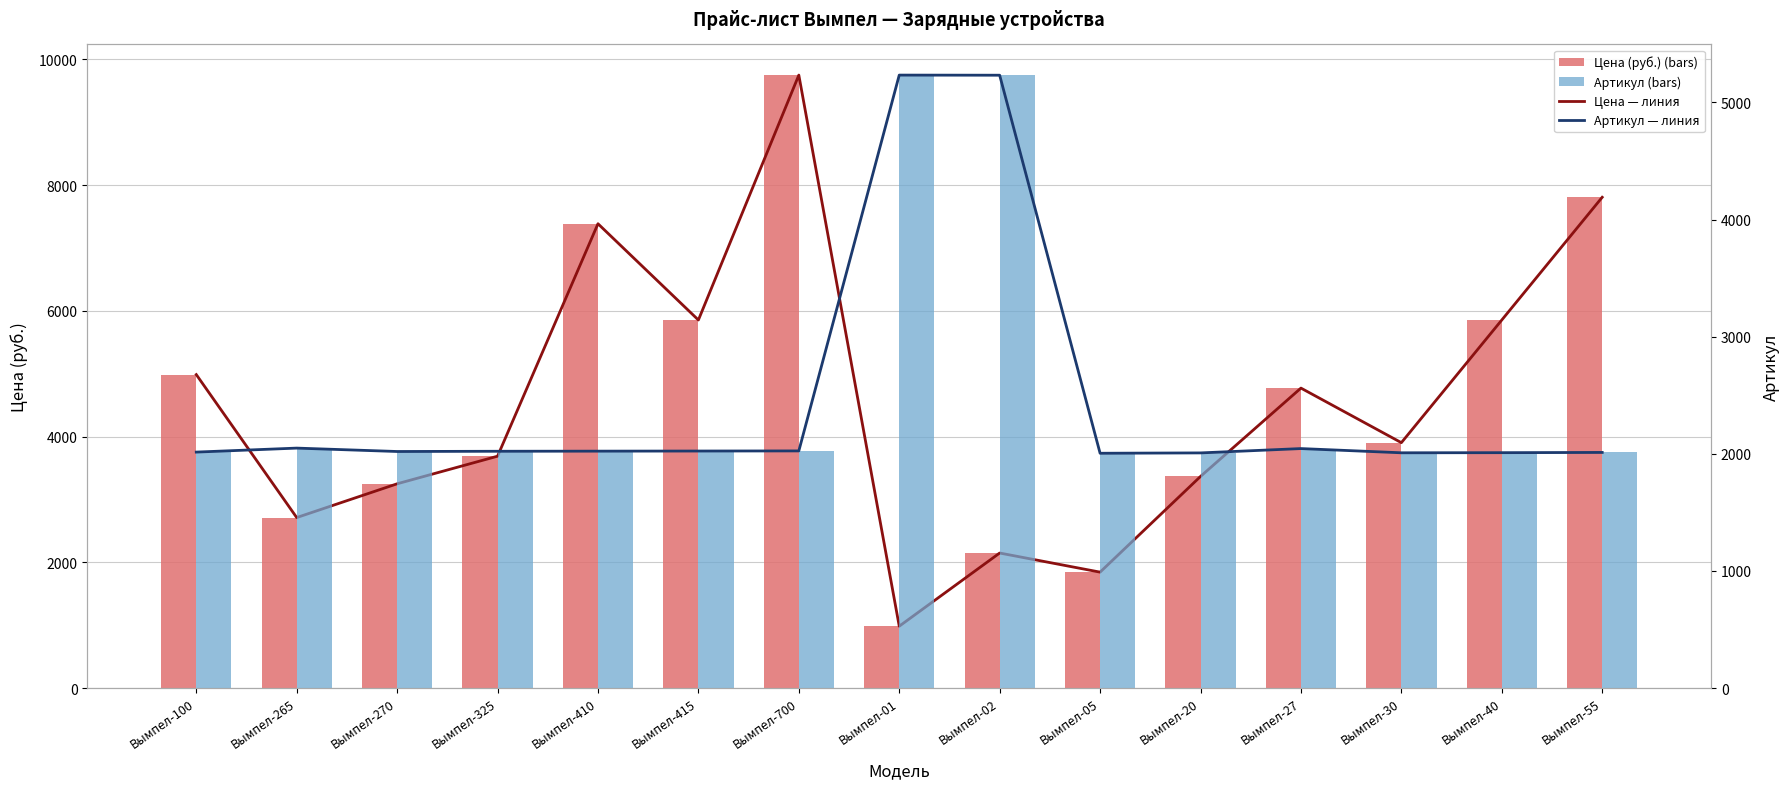

Rank the series at Вымпел-05 from lowest to highest value.

Цена — линия, Цена (руб.), Артикул — линия, Артикул